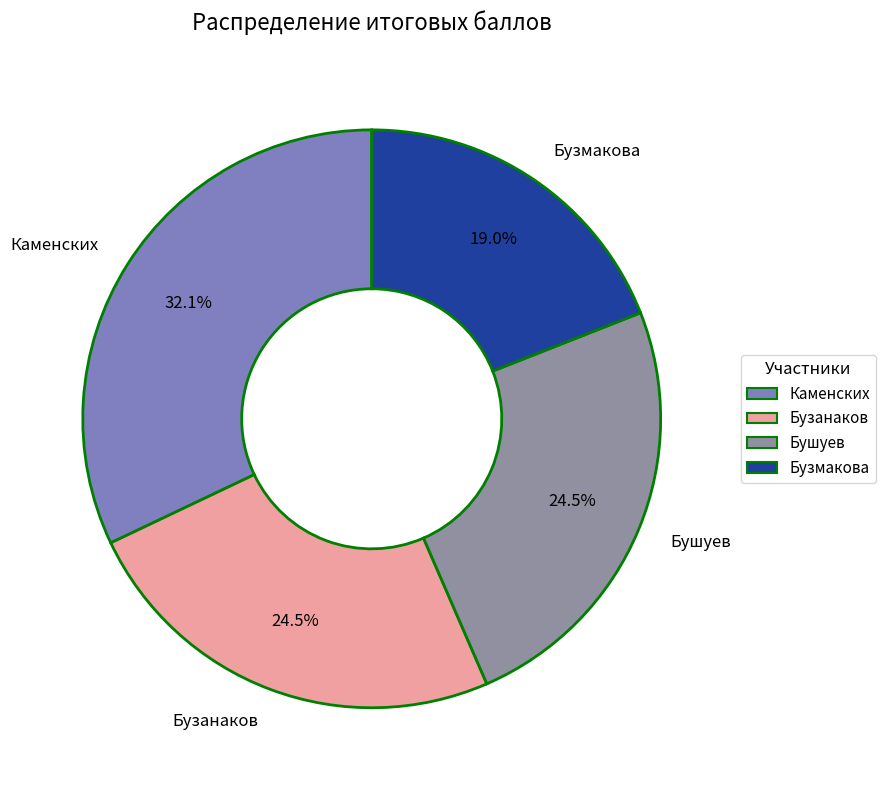

To the nearest percent, what portion does Бузмакова represent?

19%